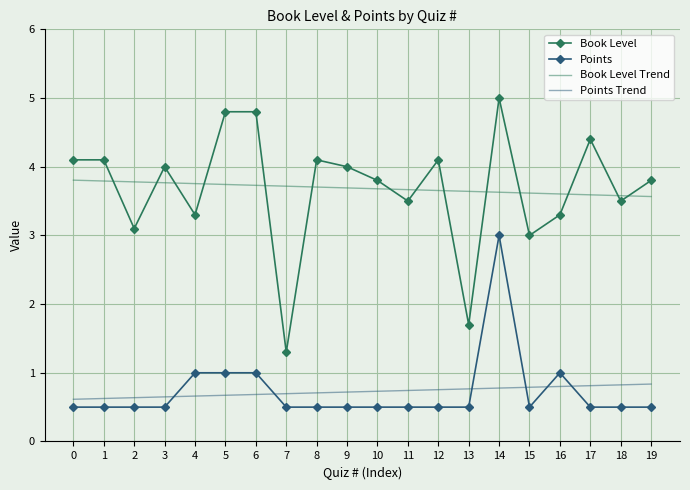

Which series has the widest spread of values?

Book Level